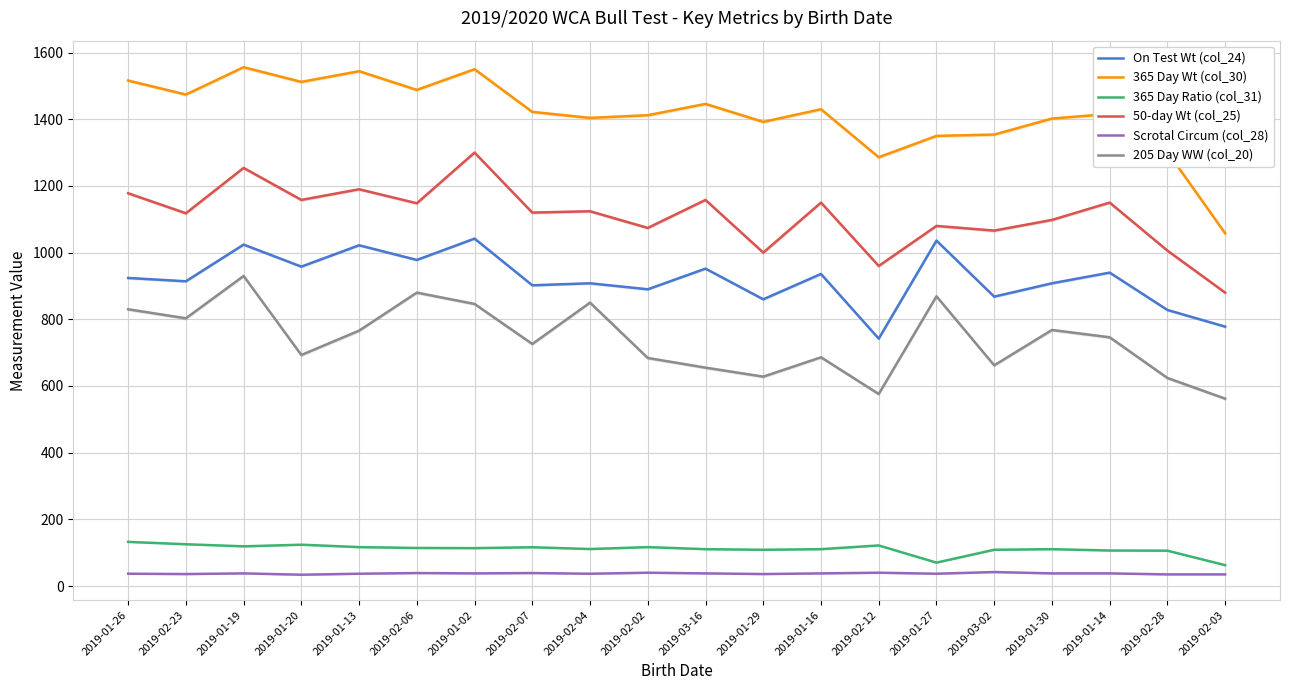

The Scrotal Circum (col_28) series shows 23.8 at 2019-02-06. True or false?

False